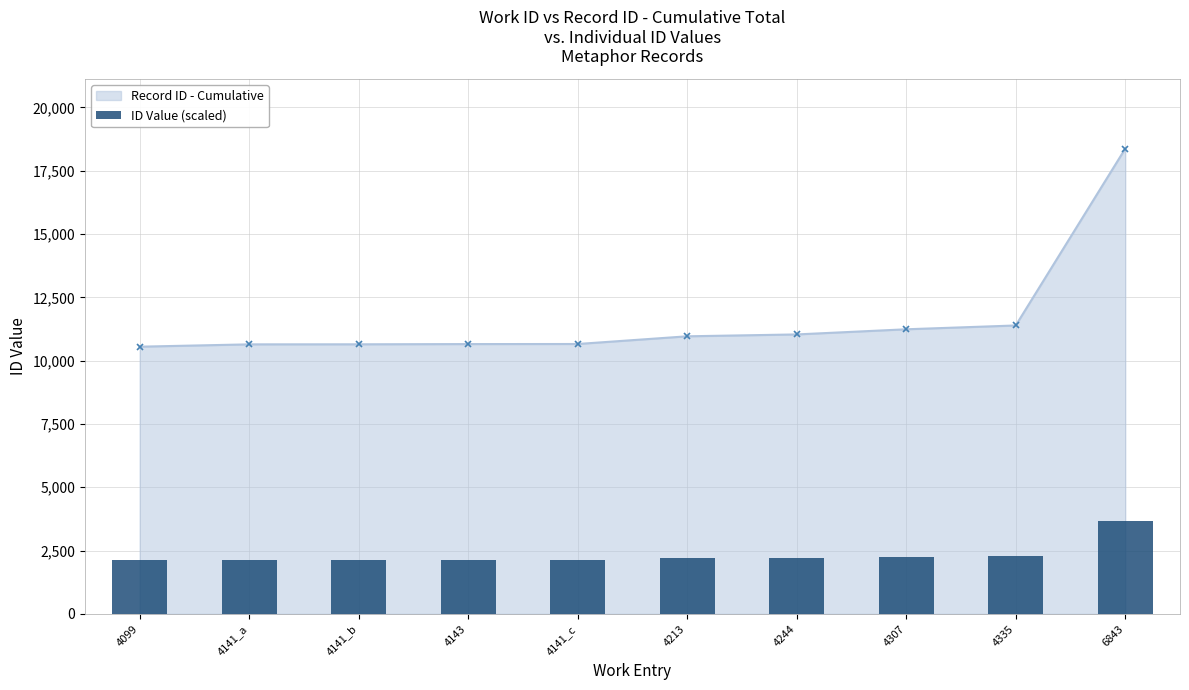

How many values in the Record ID - Cumulative series are below 10962?

5